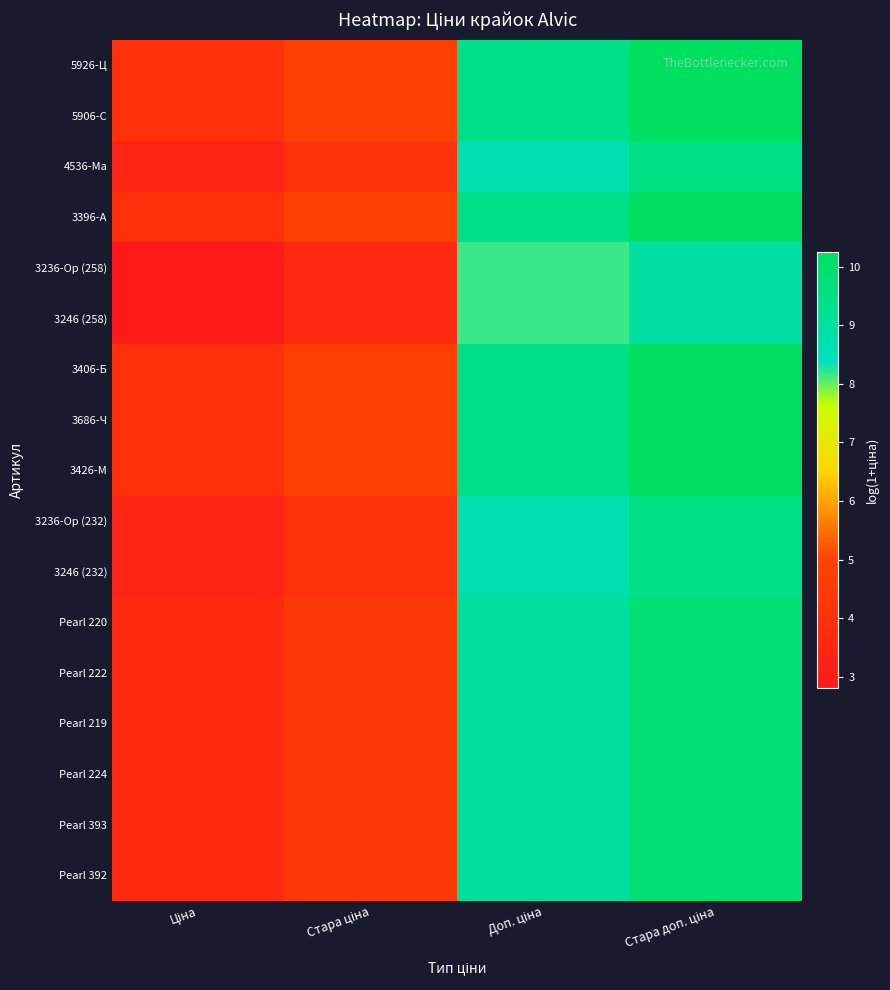

Which label corresponds to the smallest value in the chart?

Ціна